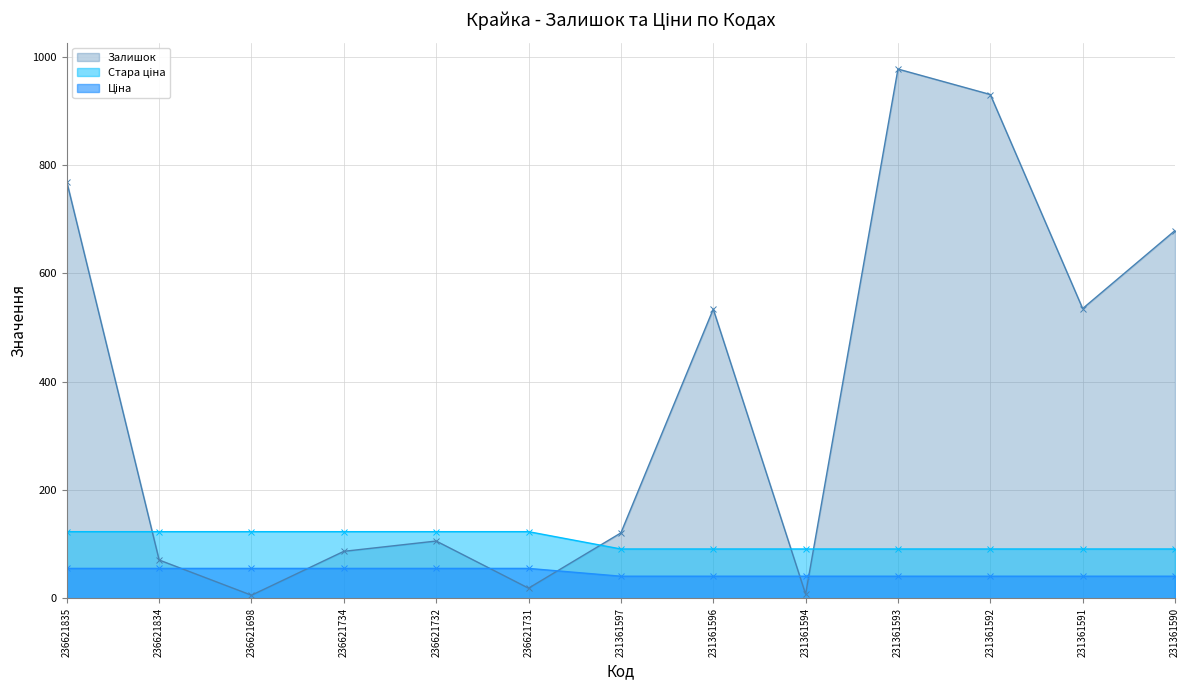

What is the value of the Залишок point at the 10th from the left?

977.0